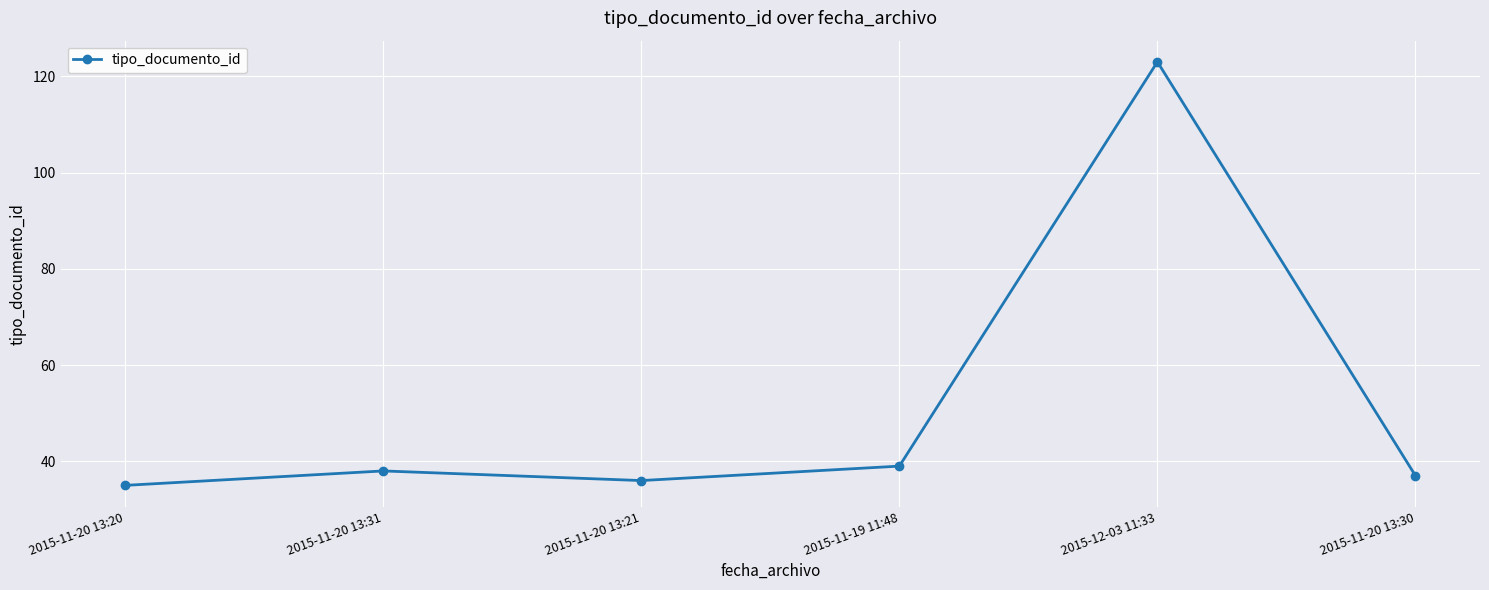

True or false: the data has more than 2 interior local peaks.

False